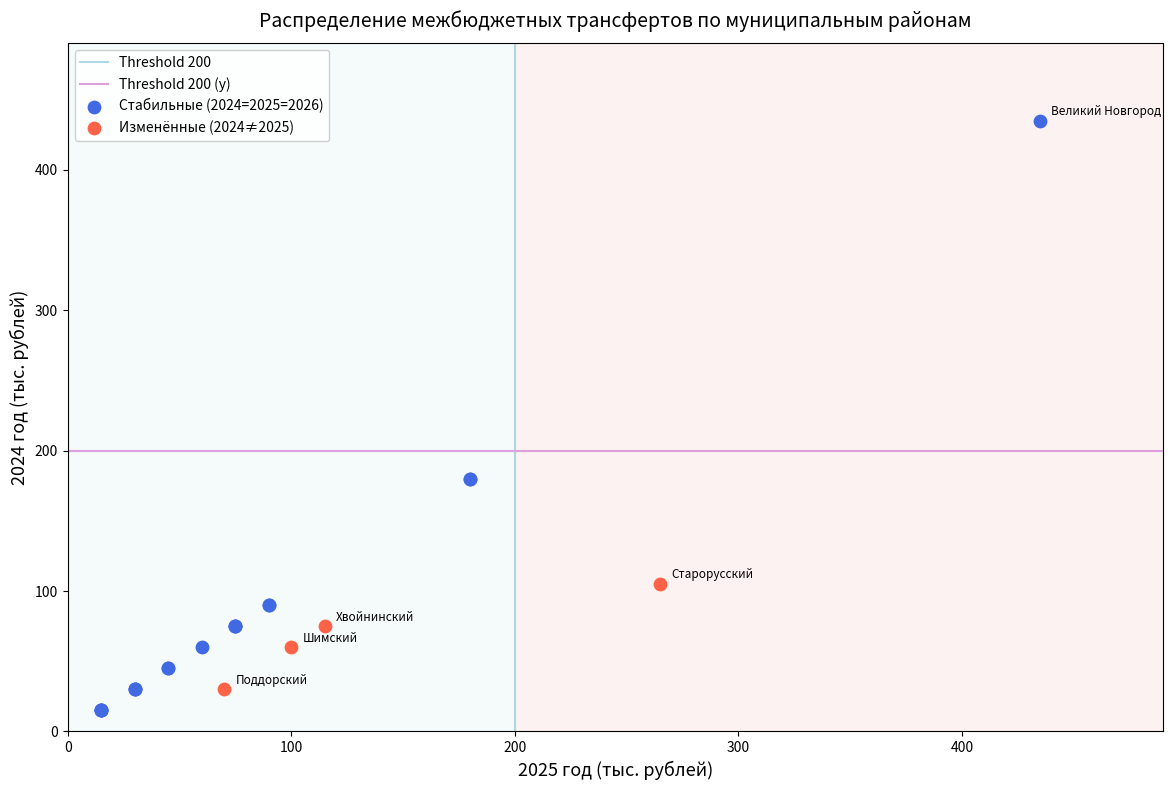

Which series has the widest spread of Y values?

Стабильные (2024=2025=2026)